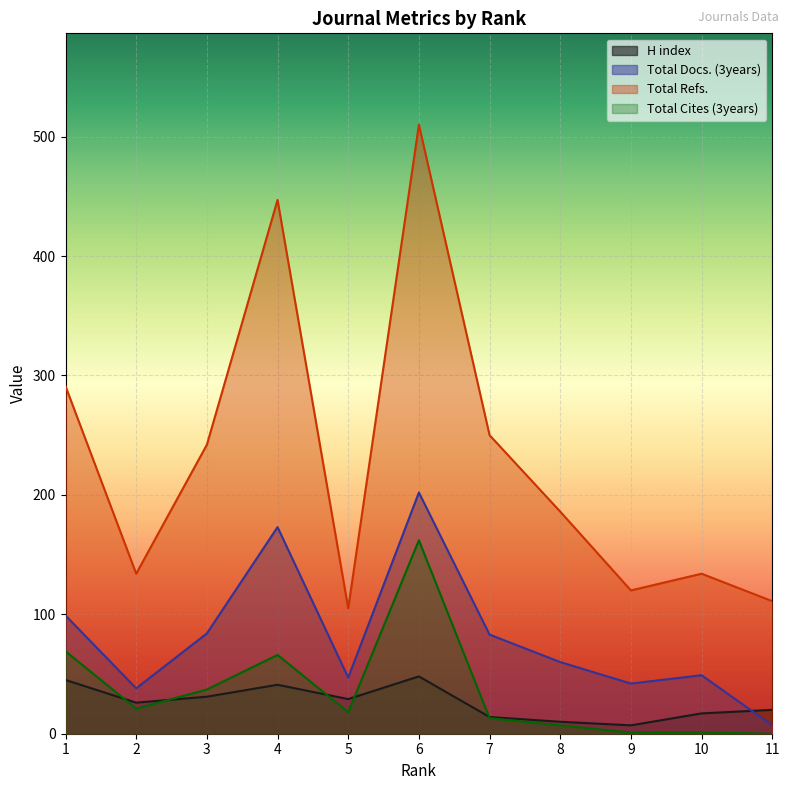

Reading left to right, what are all the values shown in this chart?

H index: 1=45	2=26	3=31	4=41	5=29	6=48	7=14	8=10	9=7	10=17	11=20
Total Docs. (3years): 1=99	2=38	3=84	4=173	5=47	6=202	7=83	8=60	9=42	10=49	11=7
Total Refs.: 1=291	2=134	3=242	4=447	5=105	6=510	7=250	8=186	9=120	10=134	11=111
Total Cites (3years): 1=69	2=21	3=37	4=66	5=18	6=162	7=13	8=7	9=1	10=1	11=0